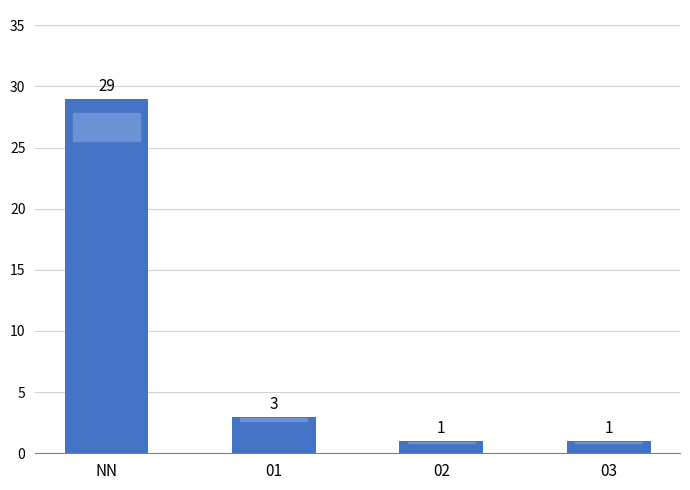

What is the sum of the values at NN and 03?

30